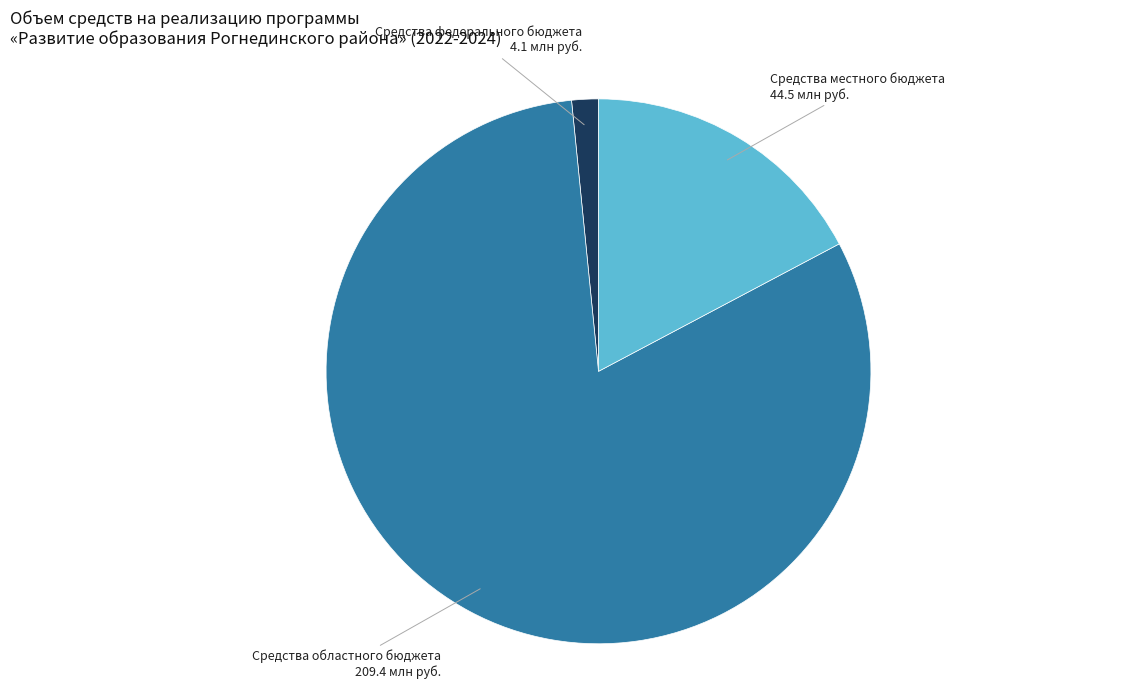

Is there any slice that represents more than half of the pie?

Yes